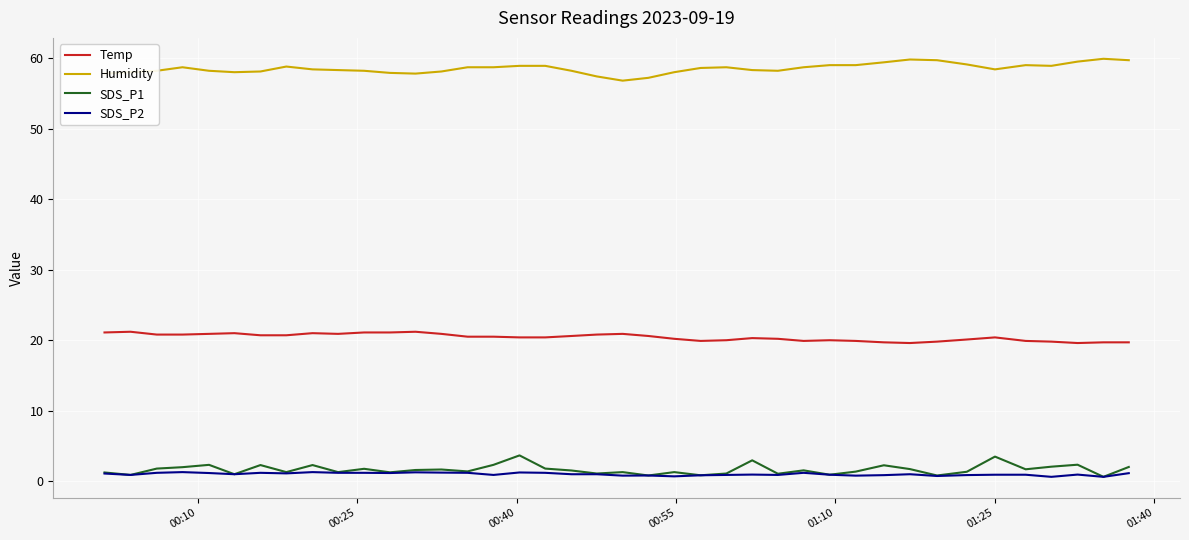

Which series has the largest total across all categories?

Humidity